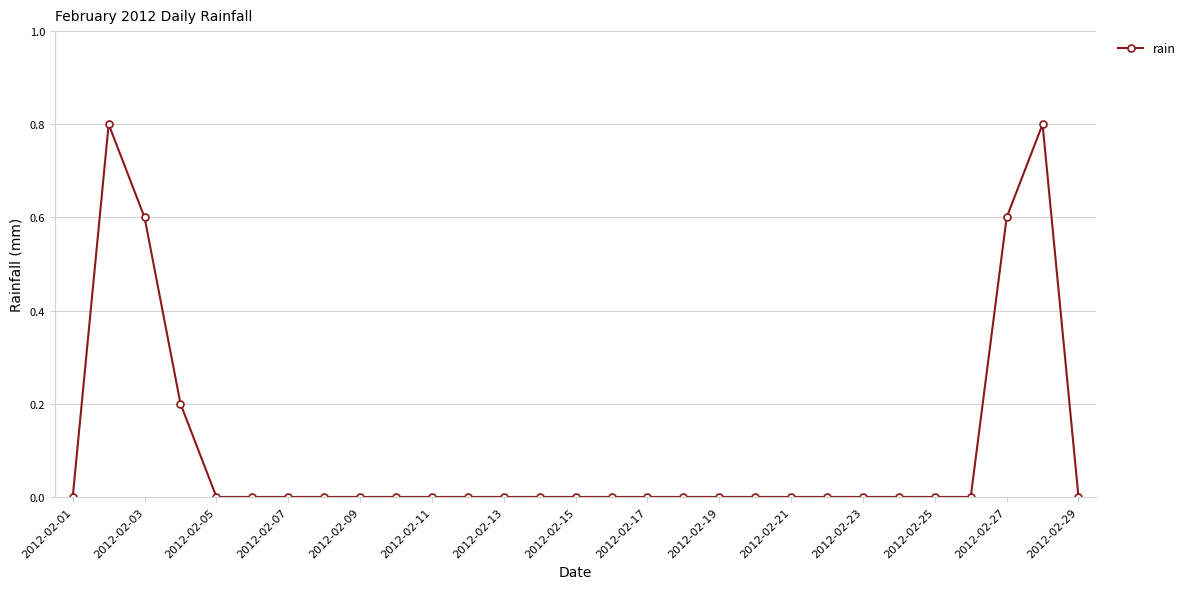

Reading left to right, transcribe all the data shown in this chart.

0.0	0.8	0.6	0.2	0.0	0.0	0.0	0.0	0.0	0.0	0.0	0.0	0.0	0.0	0.0	0.0	0.0	0.0	0.0	0.0	0.0	0.0	0.0	0.0	0.0	0.0	0.6	0.8	0.0